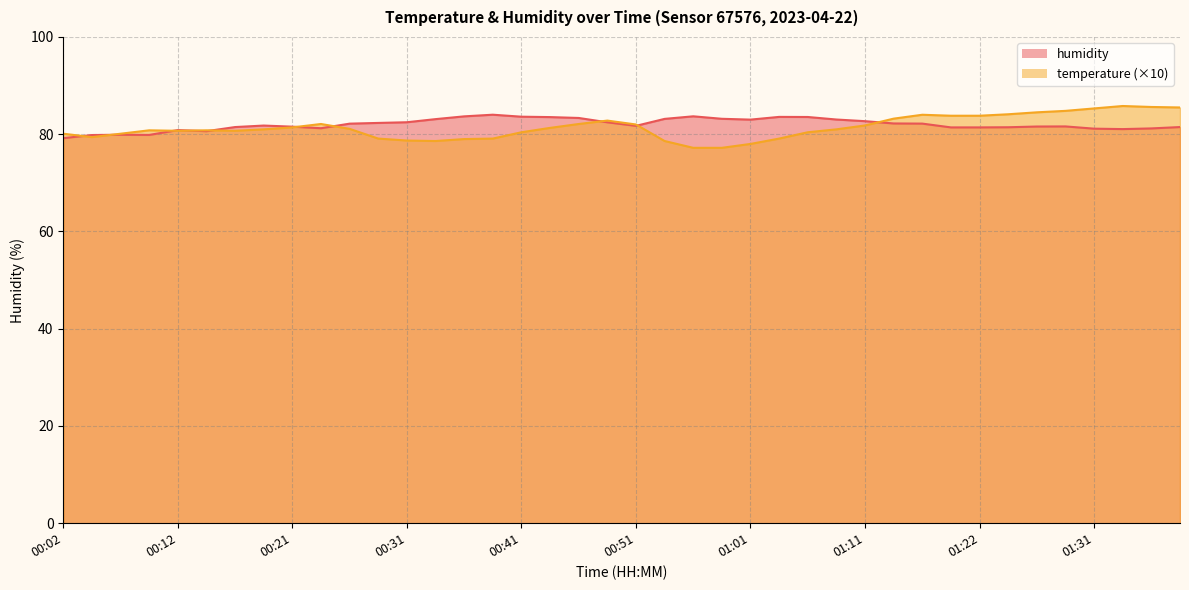

Is the value of temperature at 01:16 greater than the value of humidity at 00:46?

Yes